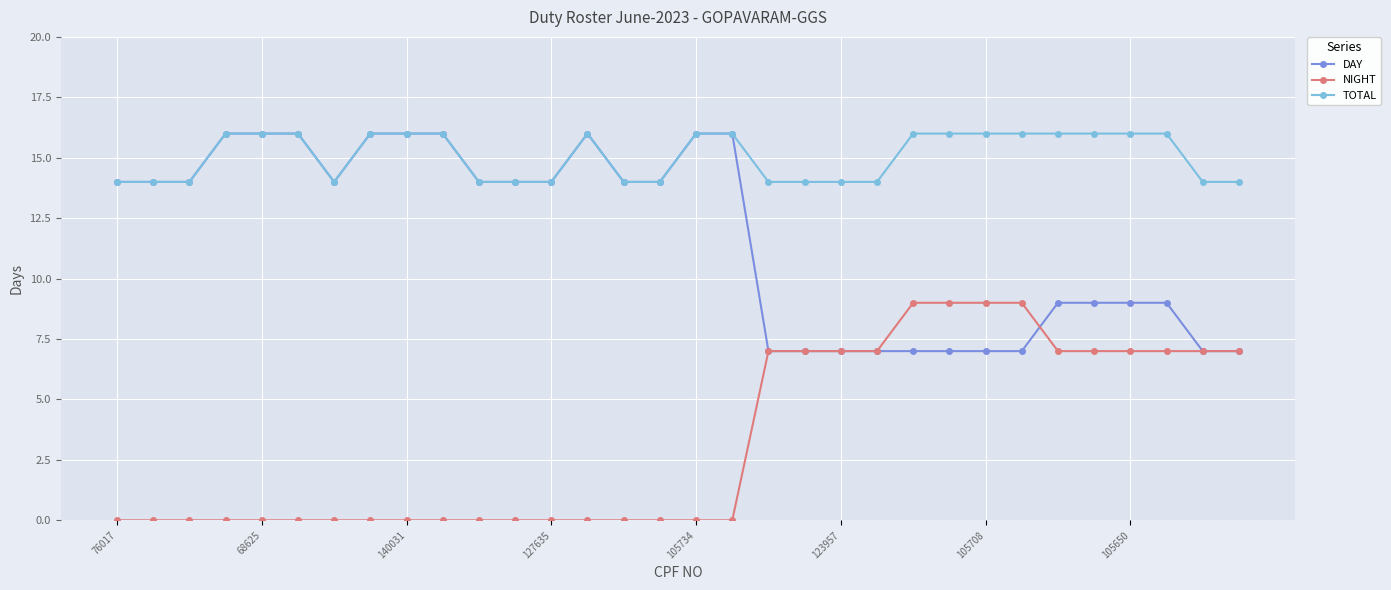

What is the value of the DAY point at the 23rd from the left?

7